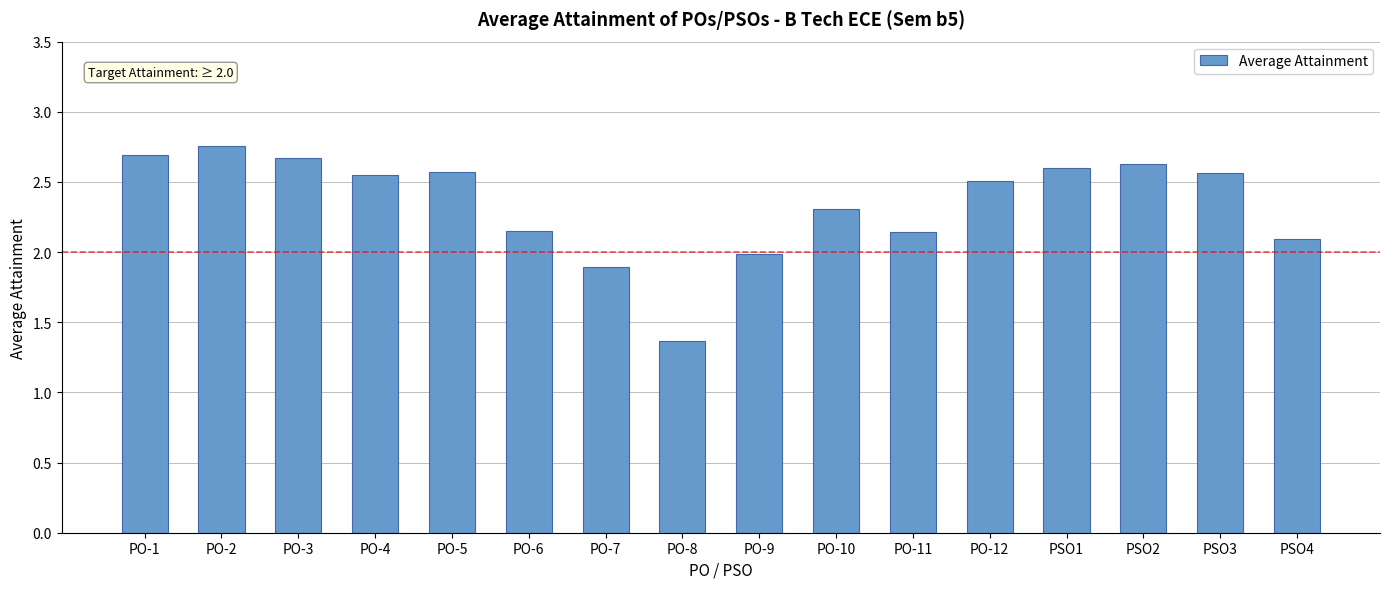

Where is the data nearest to the value 2?

PO-9